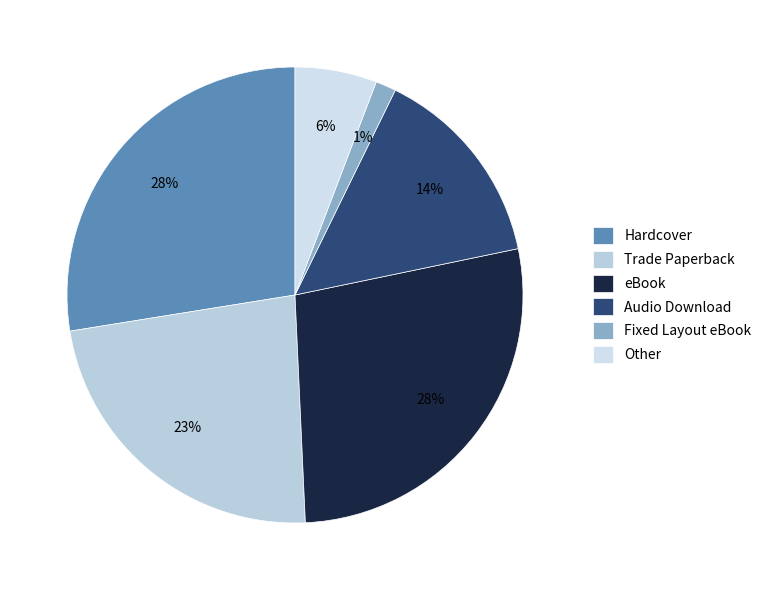

How many slices are in this pie chart?

6